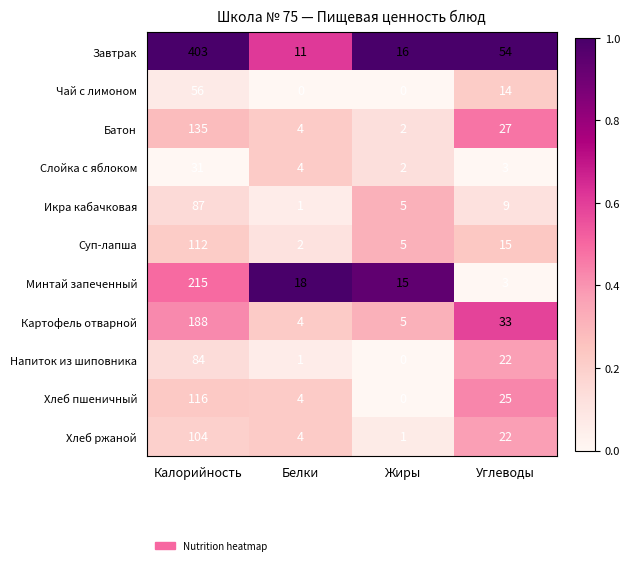

What is the difference between the maximum and minimum values in the Завтрак series?

392